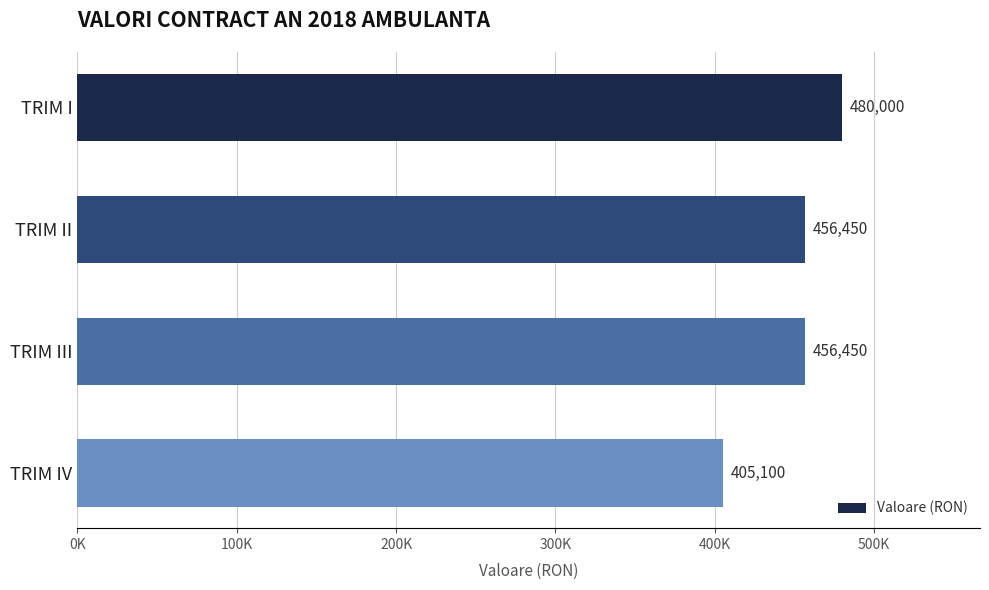

Are the bars horizontal?

Yes